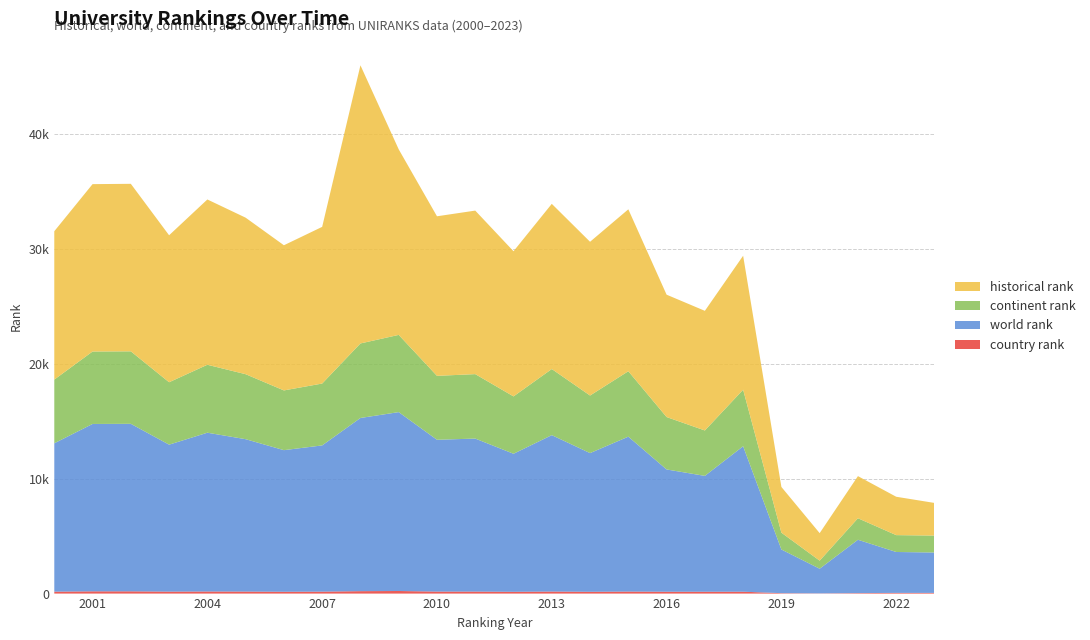

Reading left to right, transcribe all the data shown in this chart.

country rank: 2000=168	2001=196	2002=196	2003=171	2004=183	2005=176	2006=159	2007=170	2008=211	2009=225	2010=175	2011=175	2012=155	2013=179	2014=156	2015=176	2016=162	2017=162	2018=163	2019=37	2020=17	2021=42	2022=60	2023=60
world rank: 2000=12911	2001=14565	2002=14577	2003=12789	2004=13816	2005=13260	2006=12322	2007=12724	2008=15070	2009=15567	2010=13210	2011=13314	2012=12013	2013=13609	2014=12069	2015=13479	2016=10640	2017=10081	2018=12658	2019=3799	2020=2146	2021=4642	2022=3560	2023=3515
continent rank: 2000=5542	2001=6304	2002=6308	2003=5431	2004=5913	2005=5655	2006=5198	2007=5384	2008=6486	2009=6719	2010=5562	2011=5609	2012=4990	2013=5753	2014=5010	2015=5694	2016=4561	2017=3951	2018=4920	2019=1465	2020=703	2021=1872	2022=1467	2023=1472
historical rank: 2000=12911	2001=14565	2002=14577	2003=12789	2004=14384	2005=13620	2006=12633	2007=13634	2008=24204	2009=16147	2010=13886	2011=14229	2012=12632	2013=14374	2014=13379	2015=14090	2016=10648	2017=10411	2018=11657	2019=3978	2020=2394	2021=3666	2022=3339	2023=2841